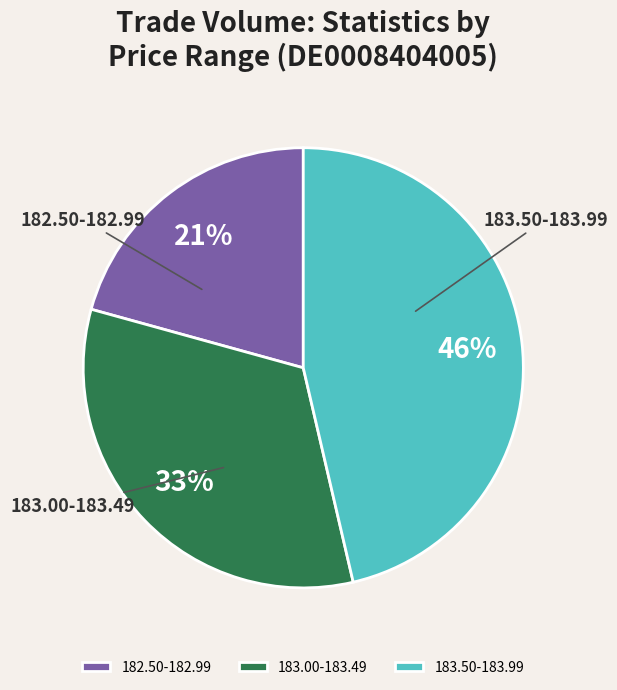

Between 183.50-183.99 and 182.50-182.99, which is larger?

183.50-183.99